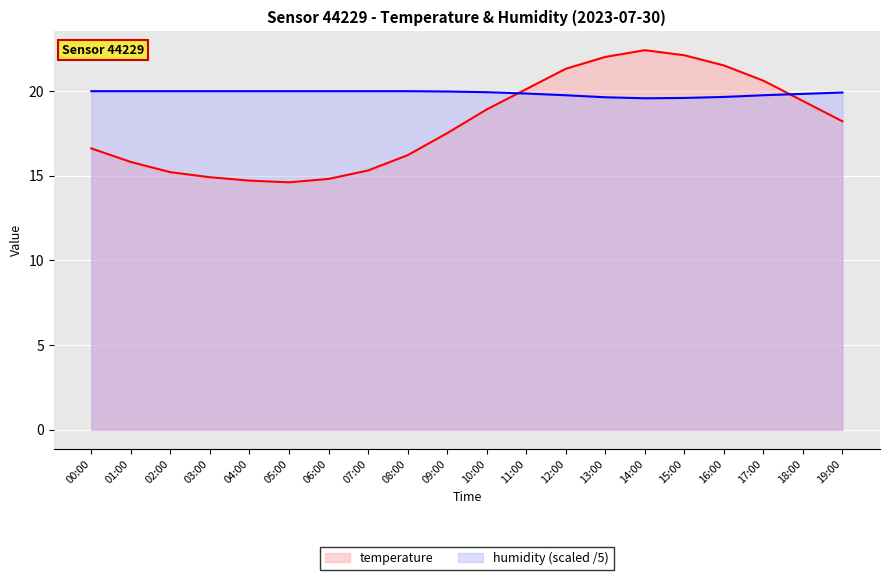

At which label does temperature first exceed 18?

10:00